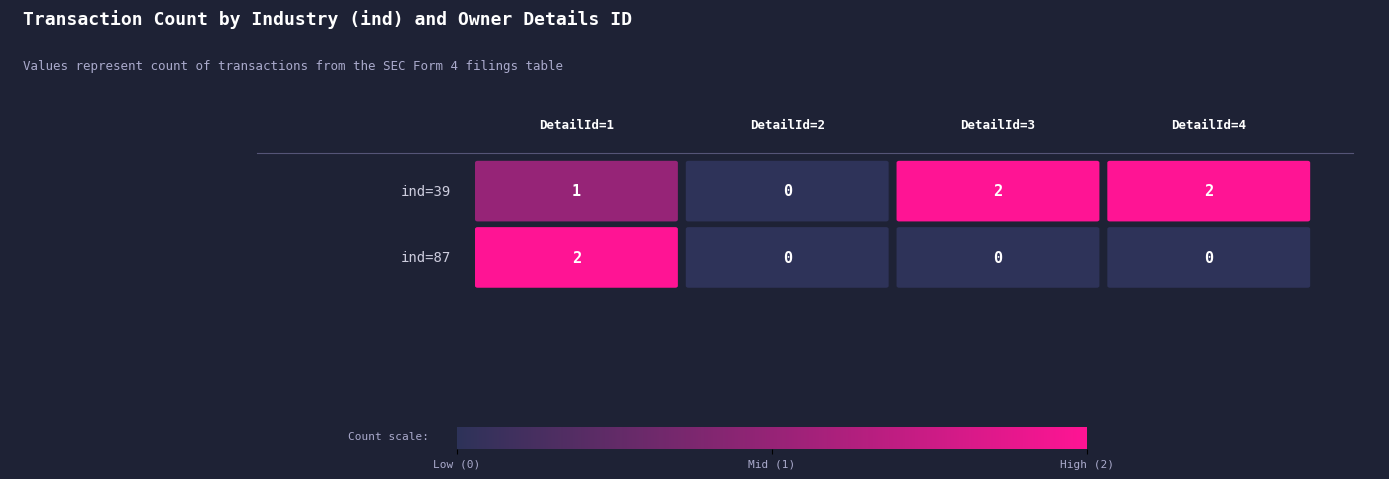

What is the greatest value displayed?

2